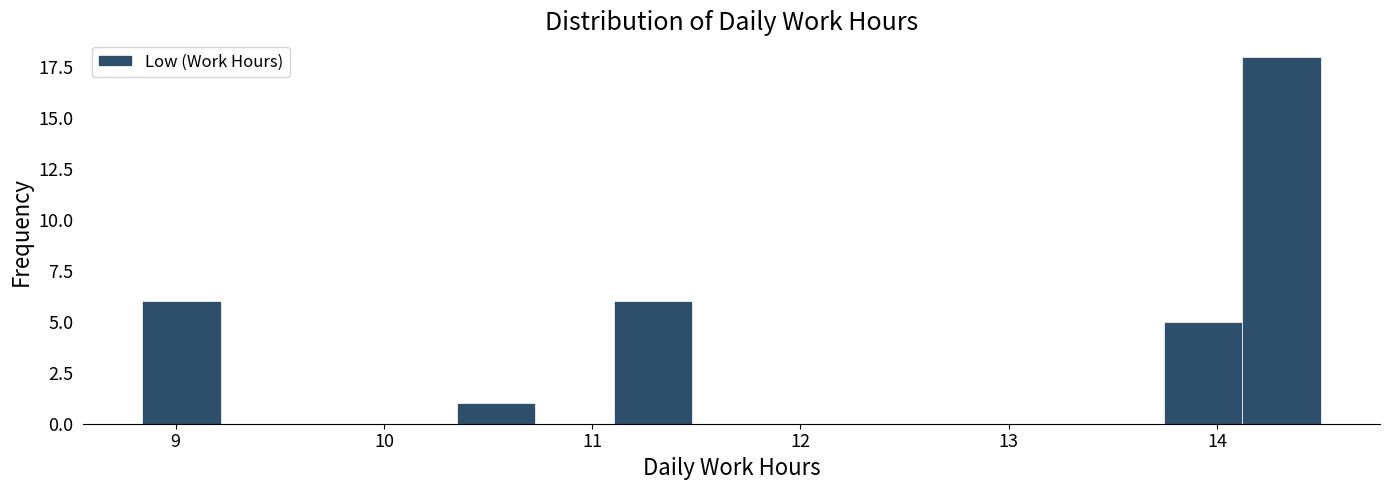

Around what value on the x-axis is the tallest bar? Give the approximate position of its centre, as read against the axis.

14.3